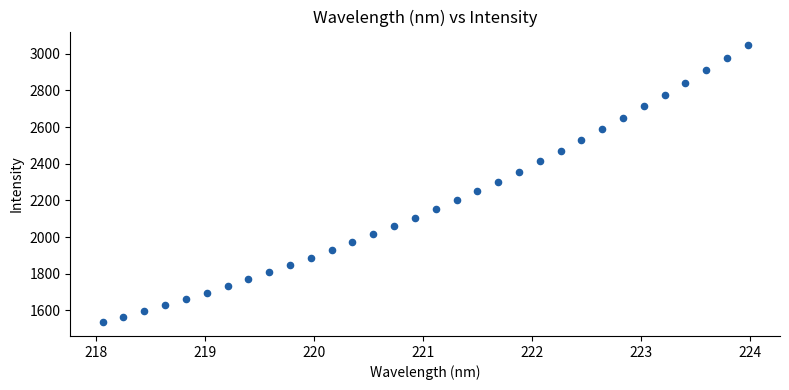

What is the range of Y values (max minus min)?

1510.5